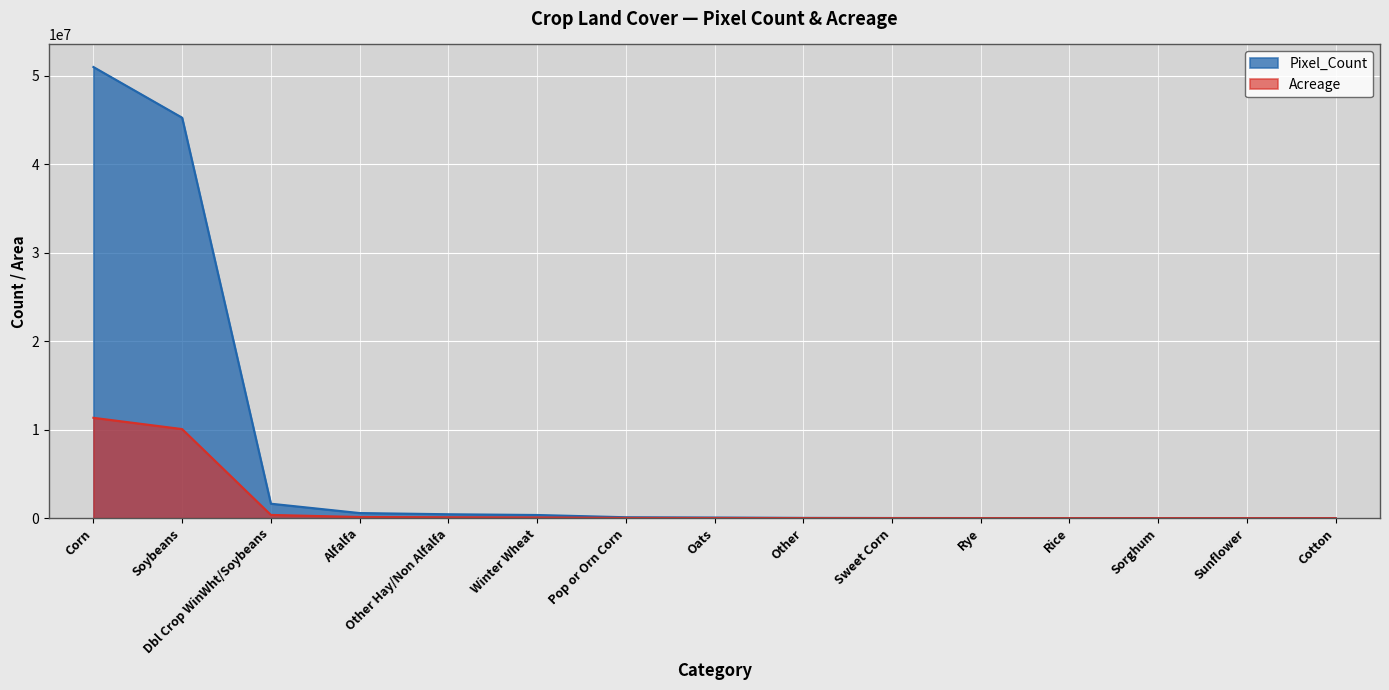

Is it true that Pixel_Count equals 432.0 at Cotton?

True